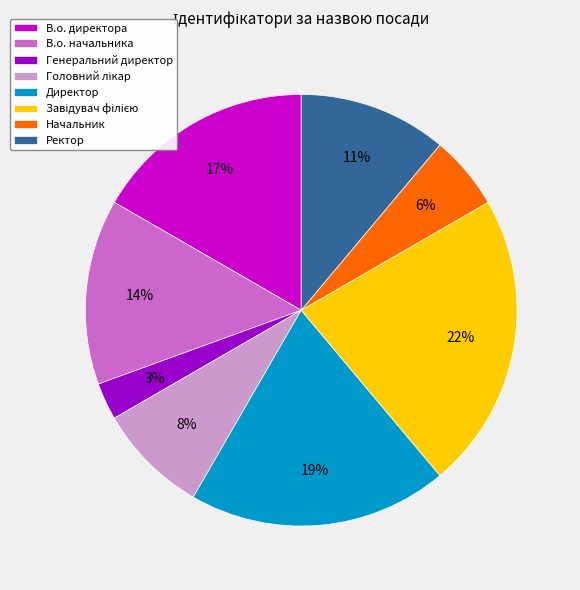

To the nearest percent, what is the average slice percentage?

12%